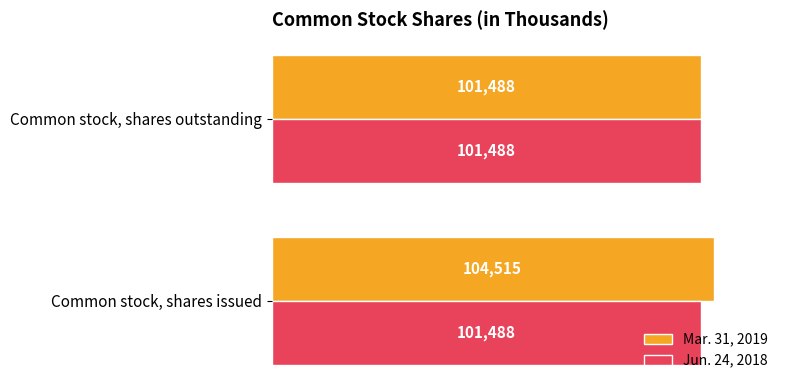

The Jun. 24, 2018 series shows 101488 at Common stock, shares outstanding. True or false?

True